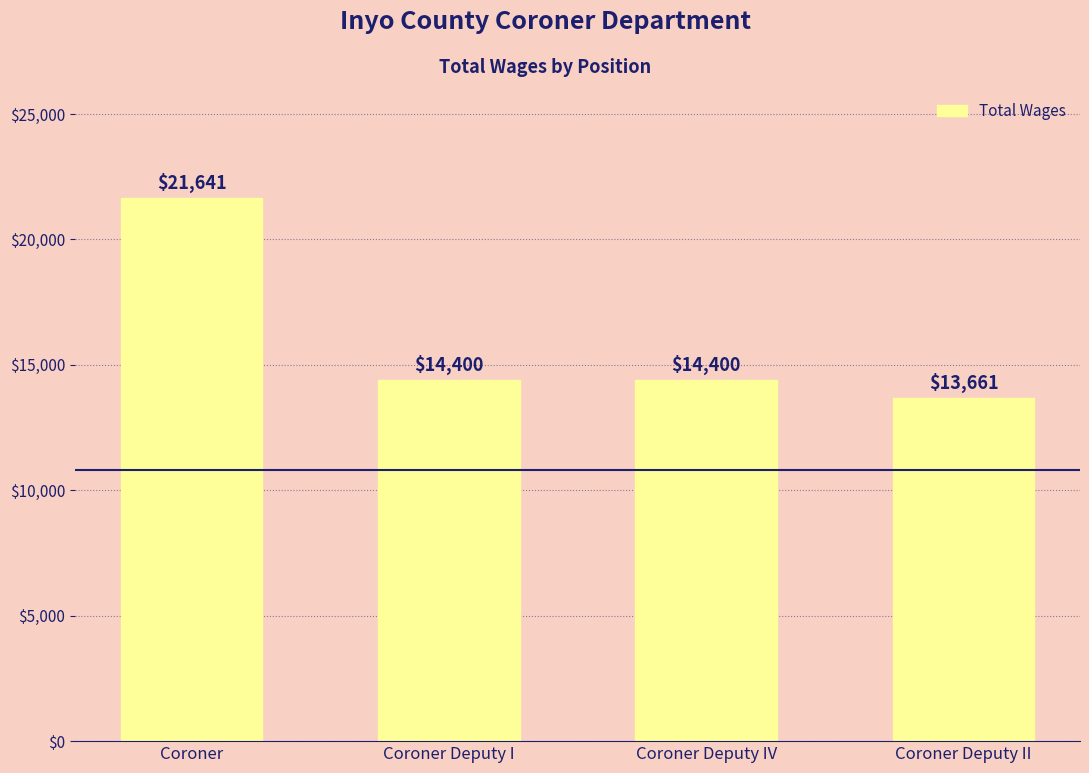

True or false: the data shows 14400 at Coroner Deputy IV.

True